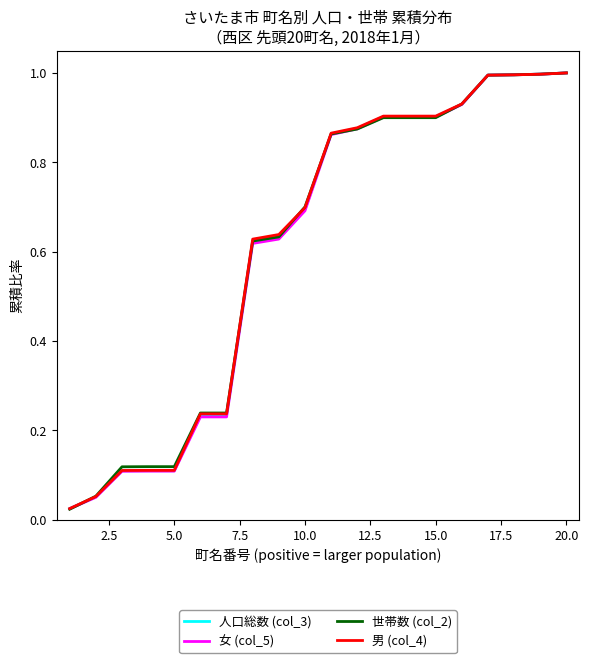

What is the greatest value displayed?

1.0